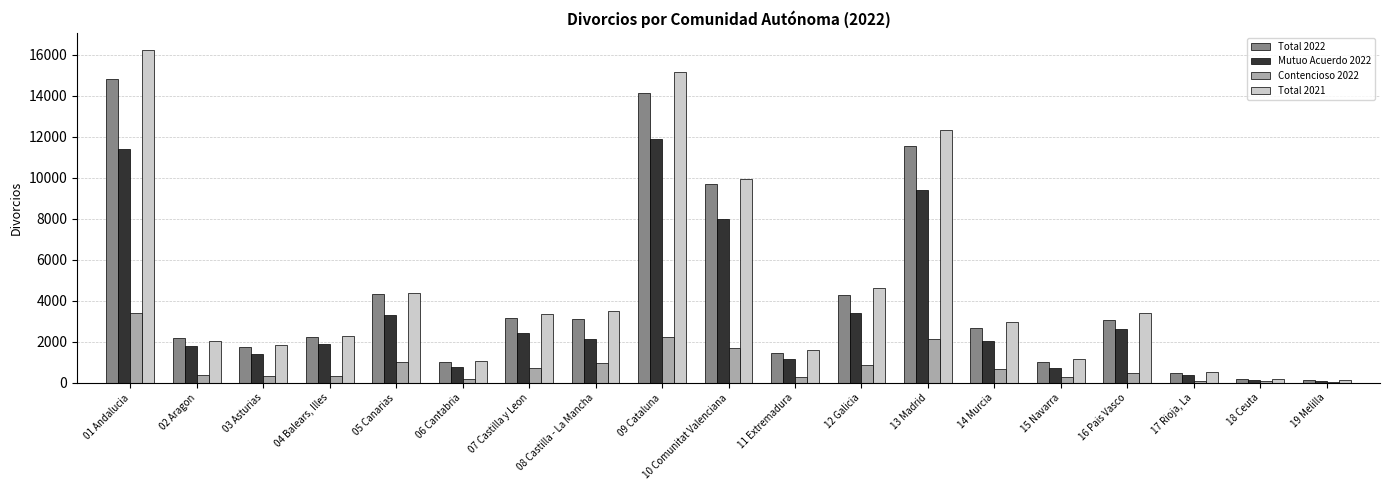

Which label corresponds to the largest value in the chart?

01 Andalucia